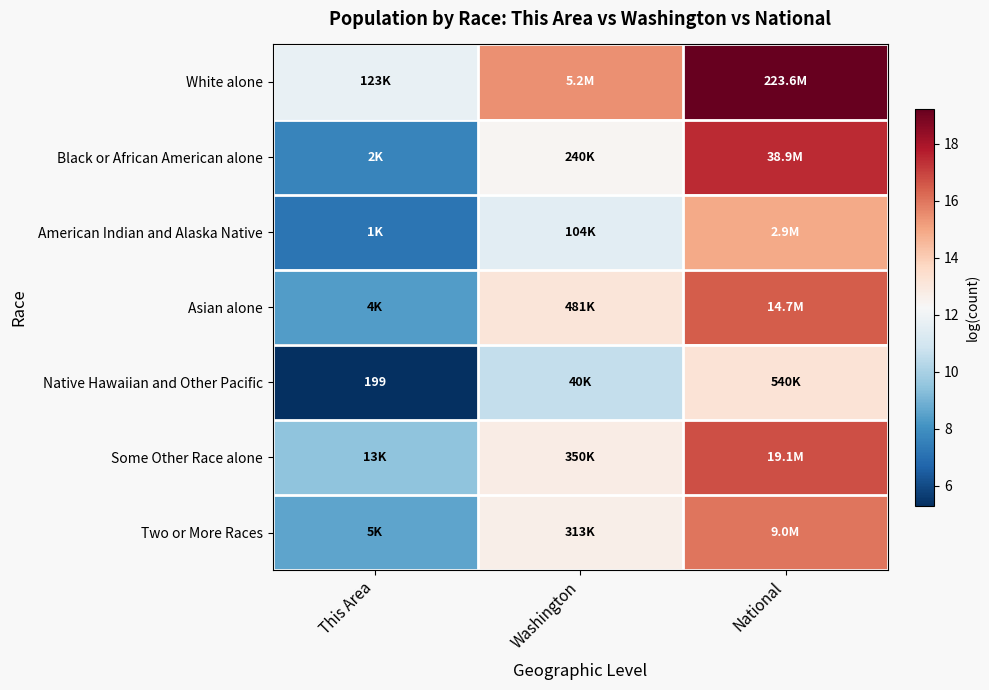

What is the difference between the maximum and minimum values in the Asian alone series?

8.1